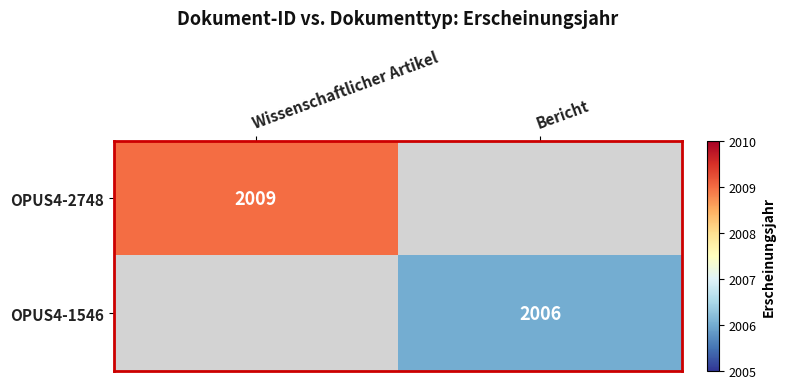

The OPUS4-2748 series shows 3597 at Wissenschaftlicher Artikel. True or false?

False